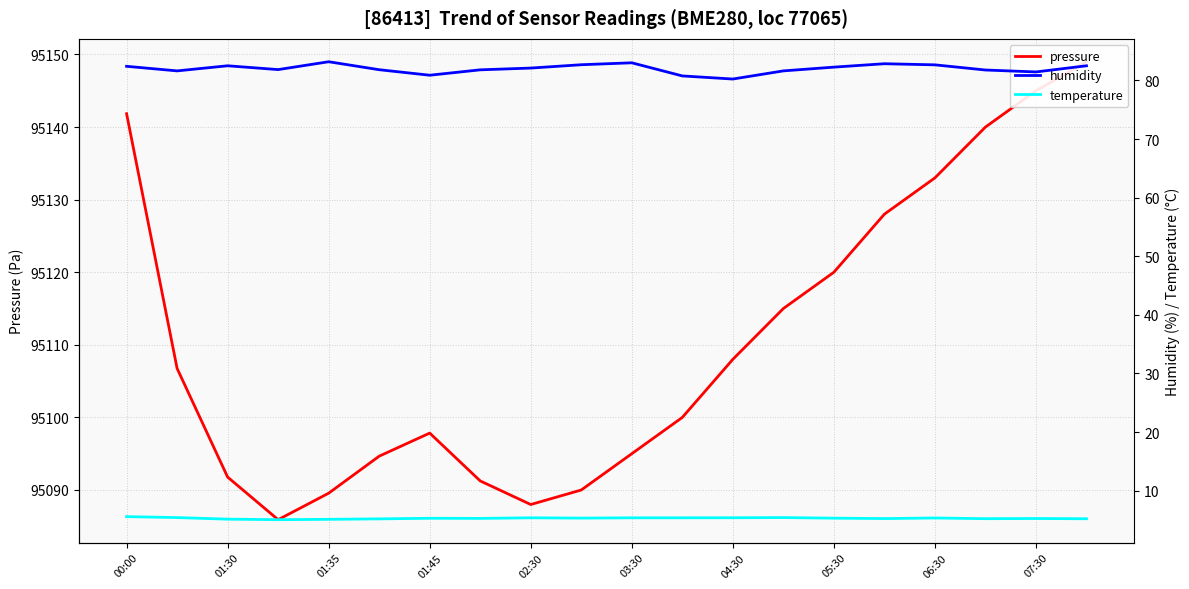

Is the value of pressure at 02:30 greater than the value of temperature at 01:45?

Yes